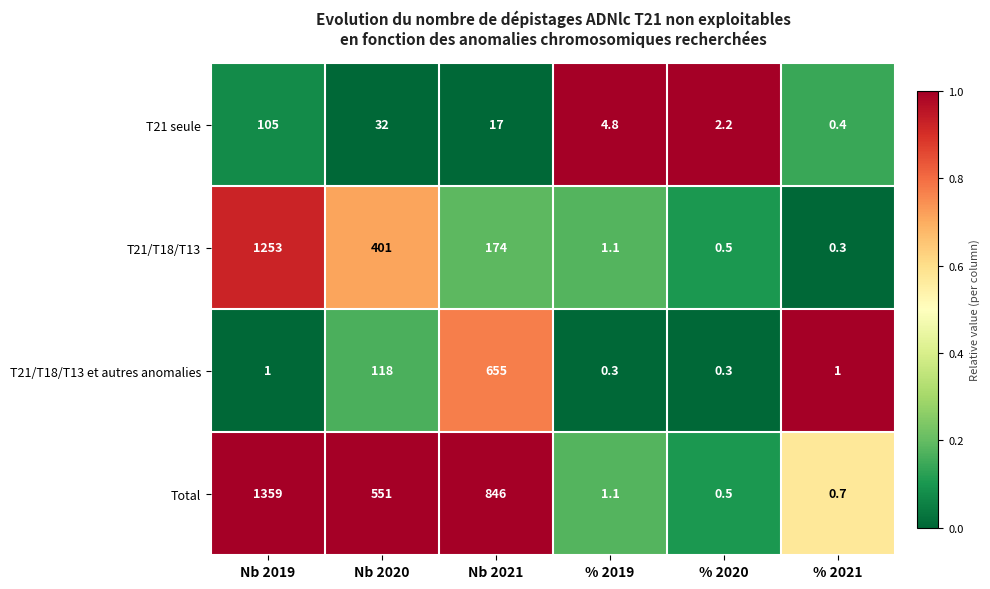

The T21/T18/T13 series shows 0.8 at % 2020. True or false?

False